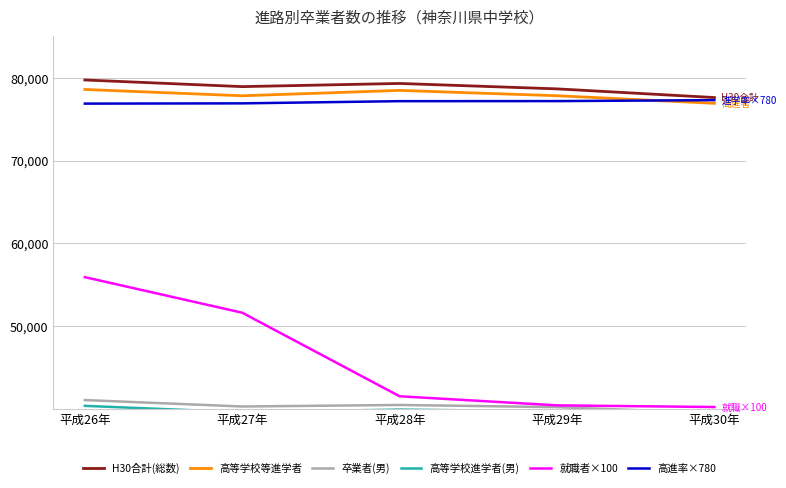

Count the number of data series in this chart.

6